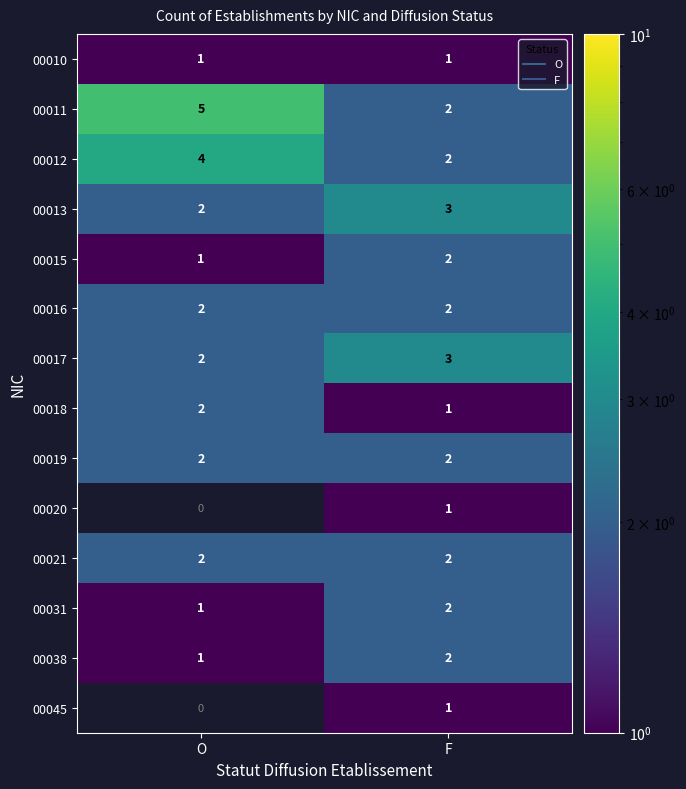

List the labels in order of 00017 value, largest first.

F, O